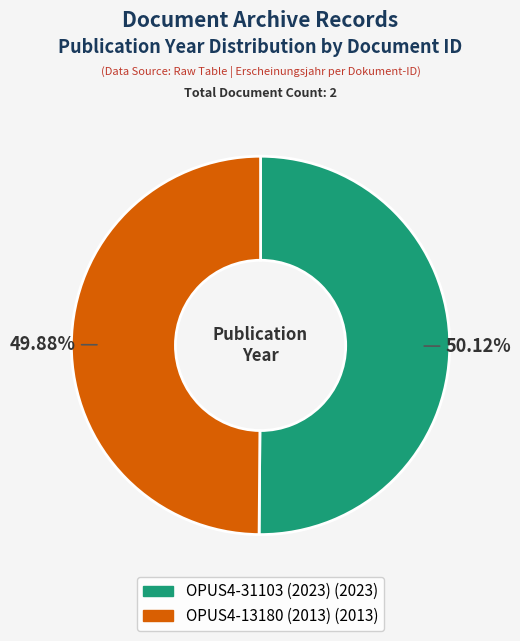

Does any single category account for the majority?

Yes